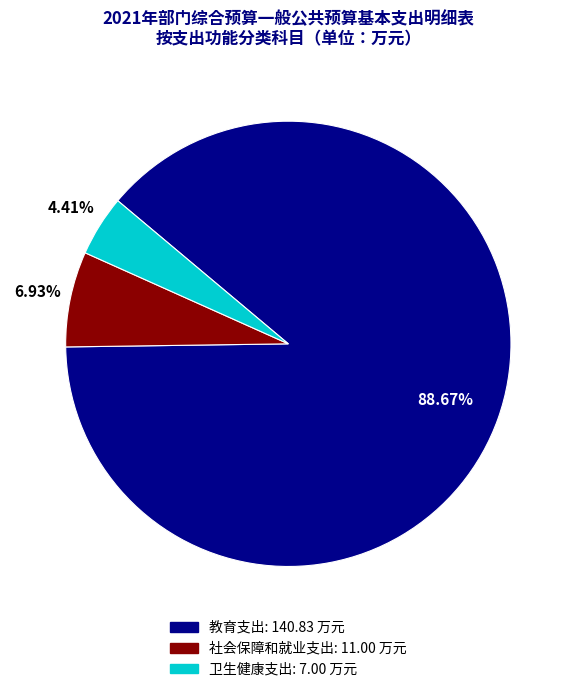

Does any single category account for the majority?

Yes